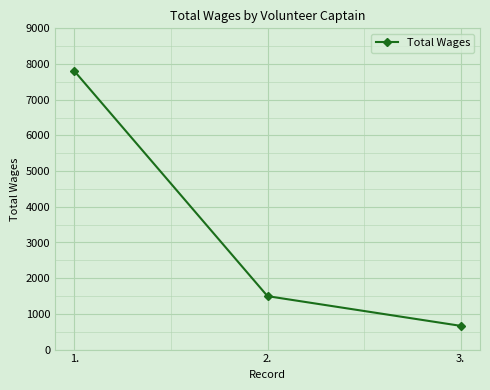

What is the difference between the maximum and minimum values?

7138